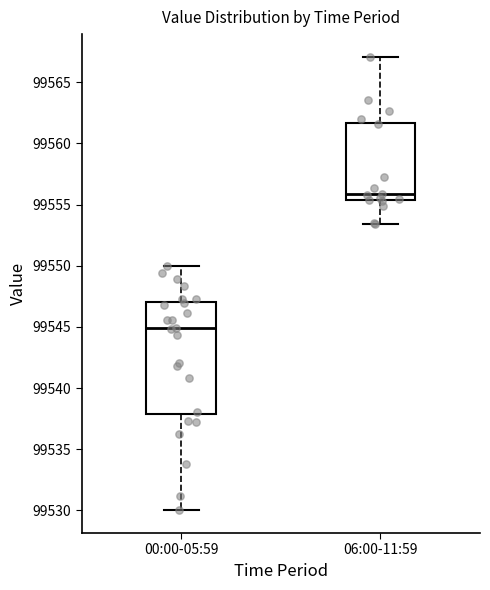

Where is the upper edge of the box for 06:00-11:59 on the y-axis? The values are not printed on the chart, so give them approximately, as read against the axis.

99561.5